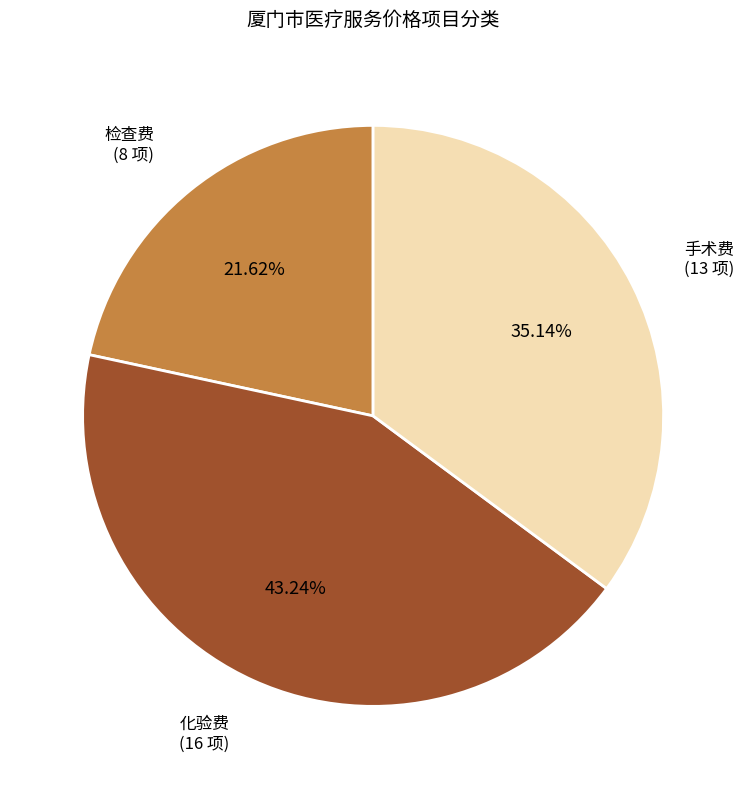

To the nearest percent, what percentage of the pie is 手术费?

35%